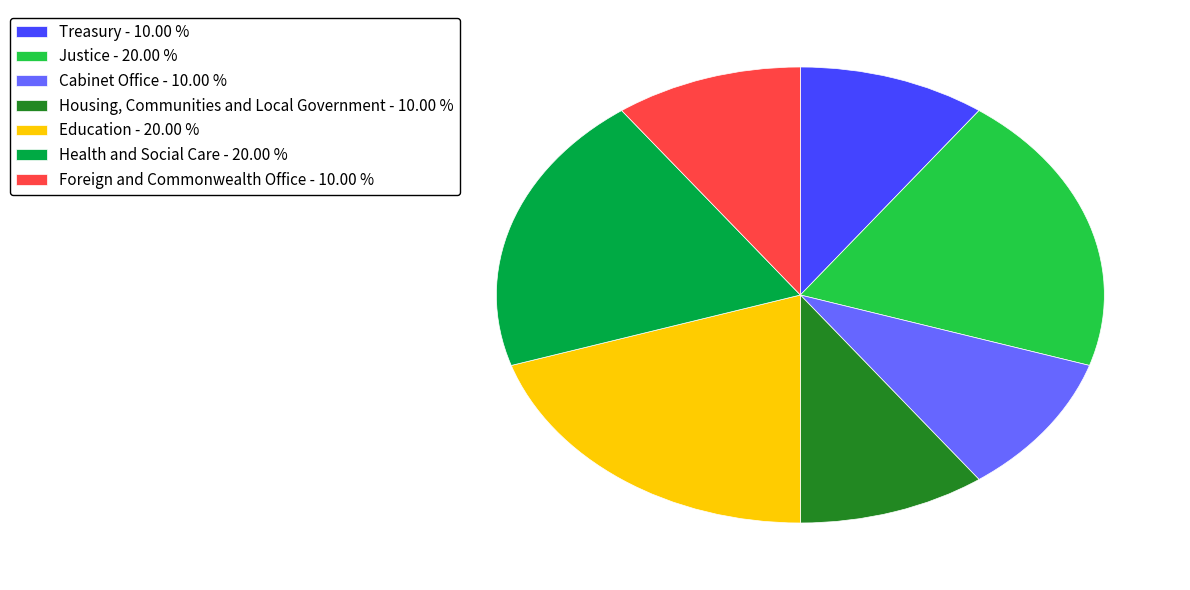

The Education slice represents 11% of the pie. True or false?

False